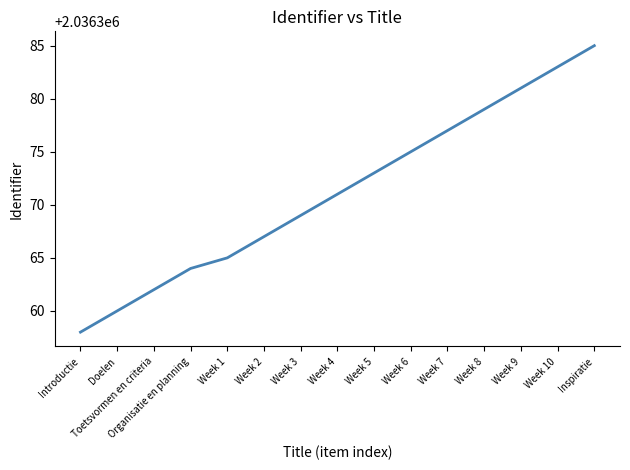

What position from the right is Week 6?

6